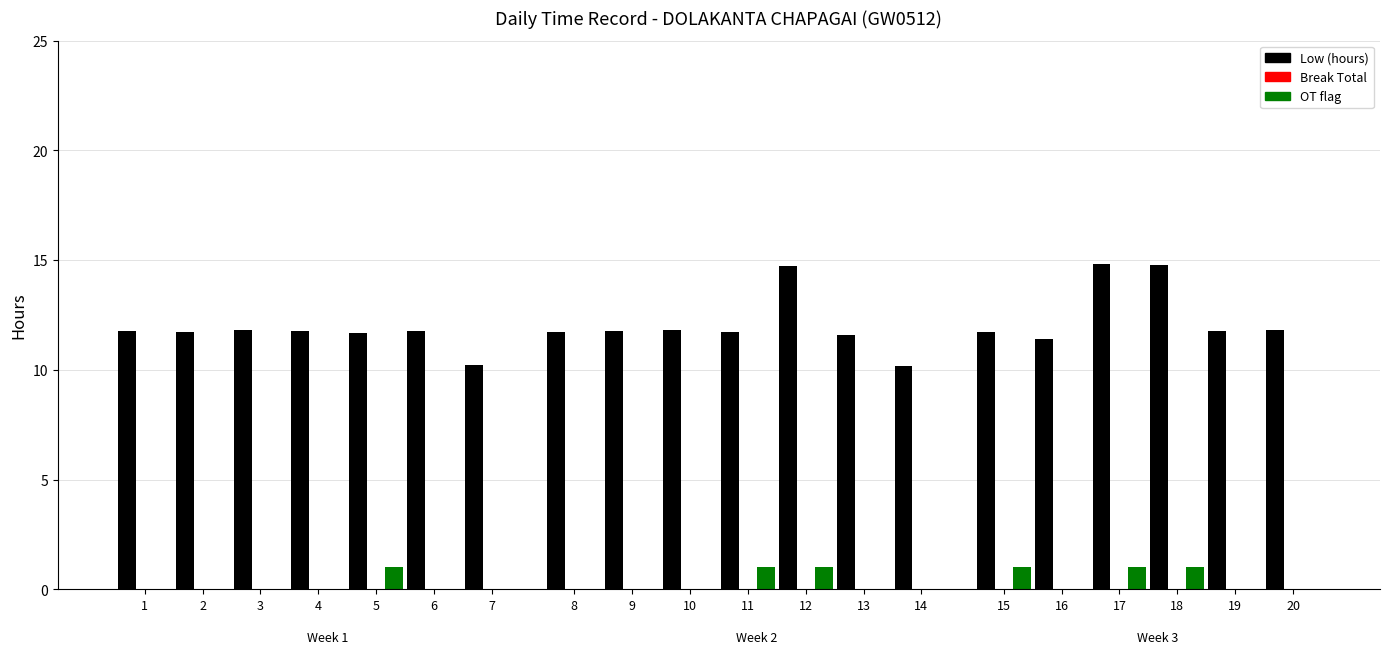

Which series has the largest range (max minus min)?

Low (hours)